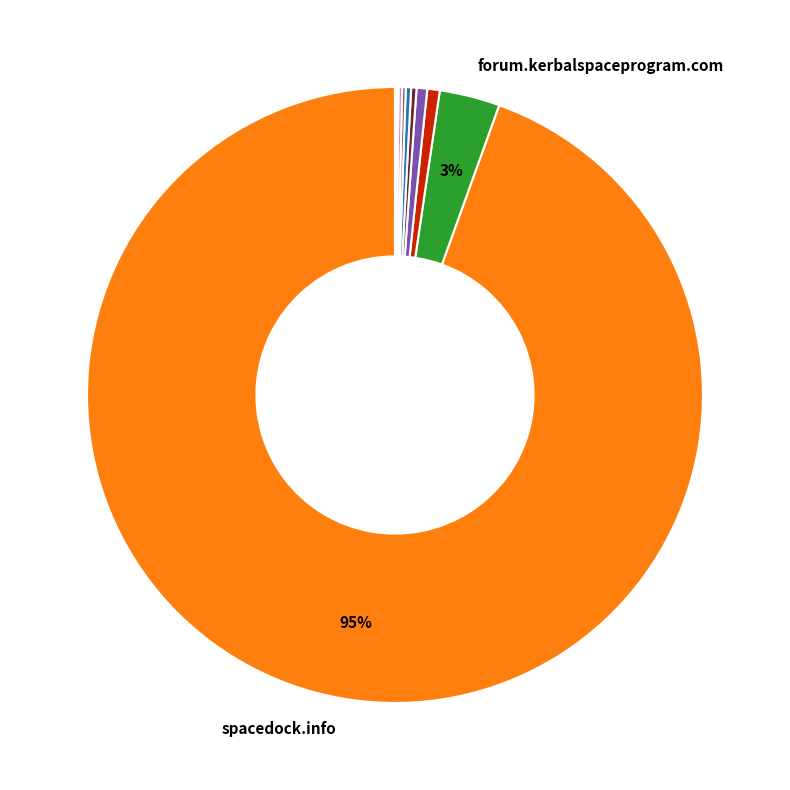

To the nearest percent, what is the average slice percentage?

10%